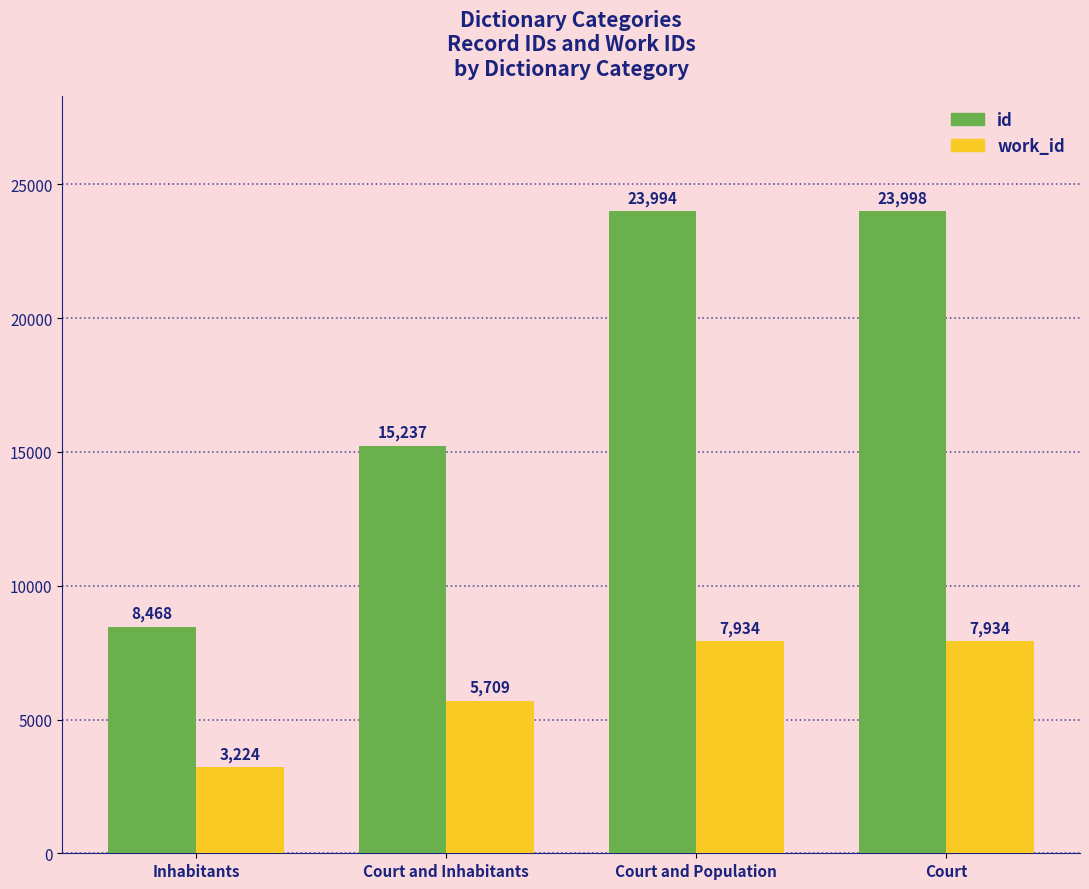

Where is id nearest to the value 16233?

Court and Inhabitants